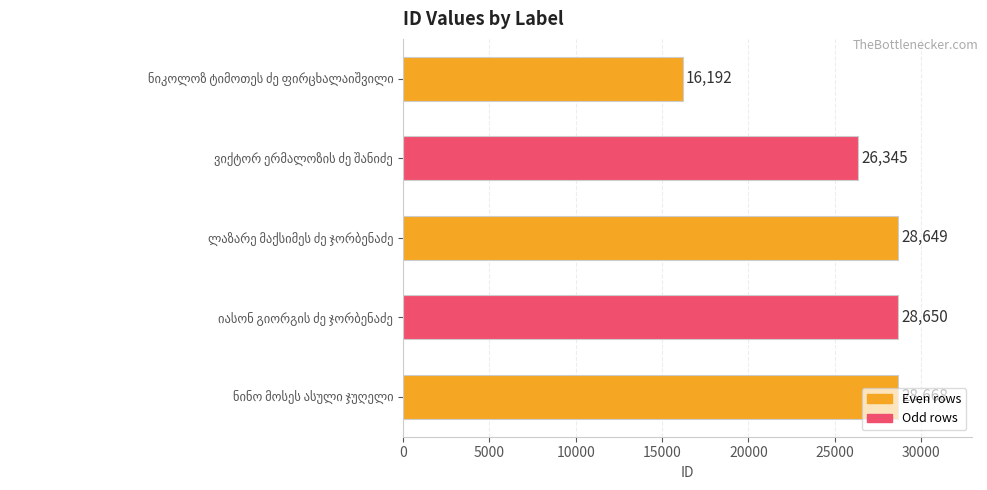

What is the minimum value shown in the chart?

16192